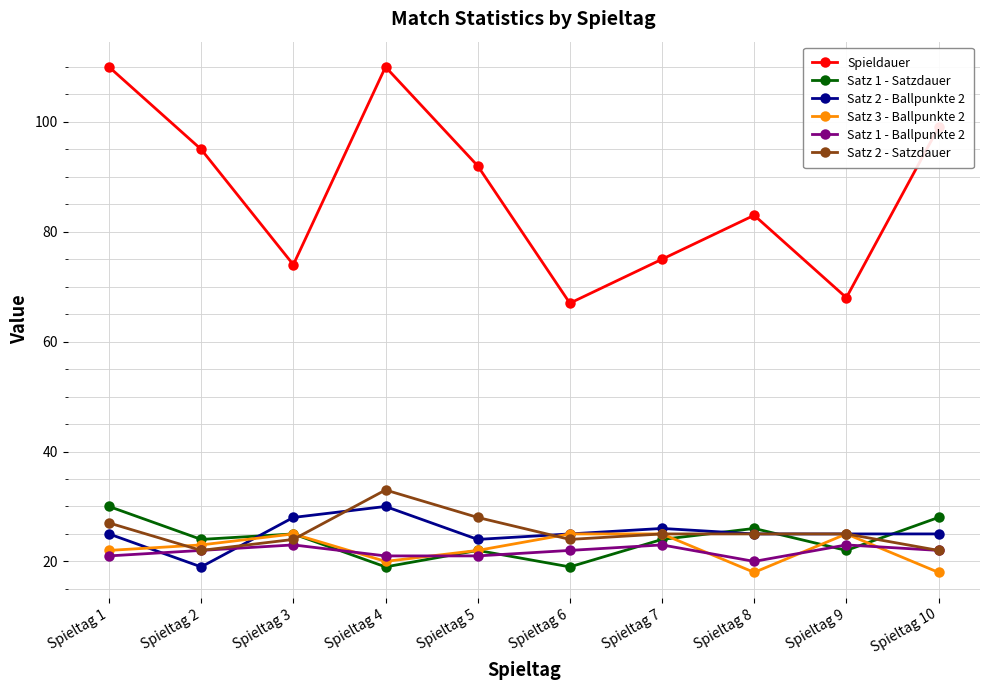

What is the value of the Spieldauer point at the 9th from the left?

68